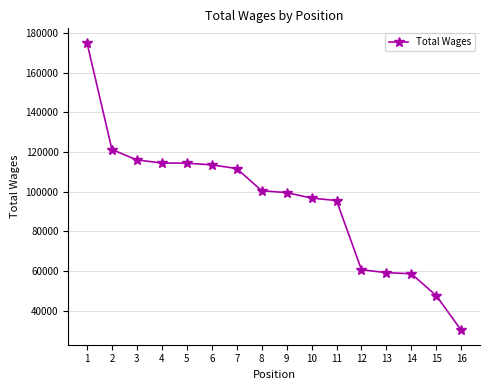

The chart shows a value of 169110 at 2. True or false?

False